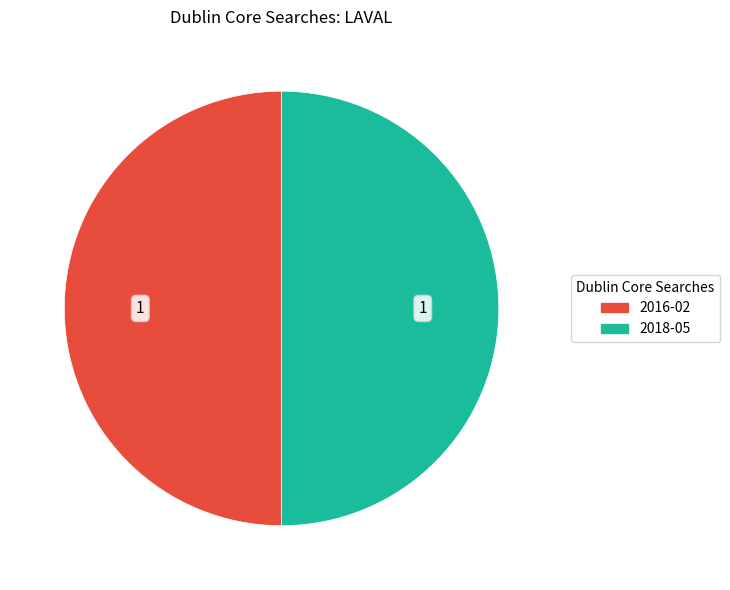

Count the number of slices in the pie.

2